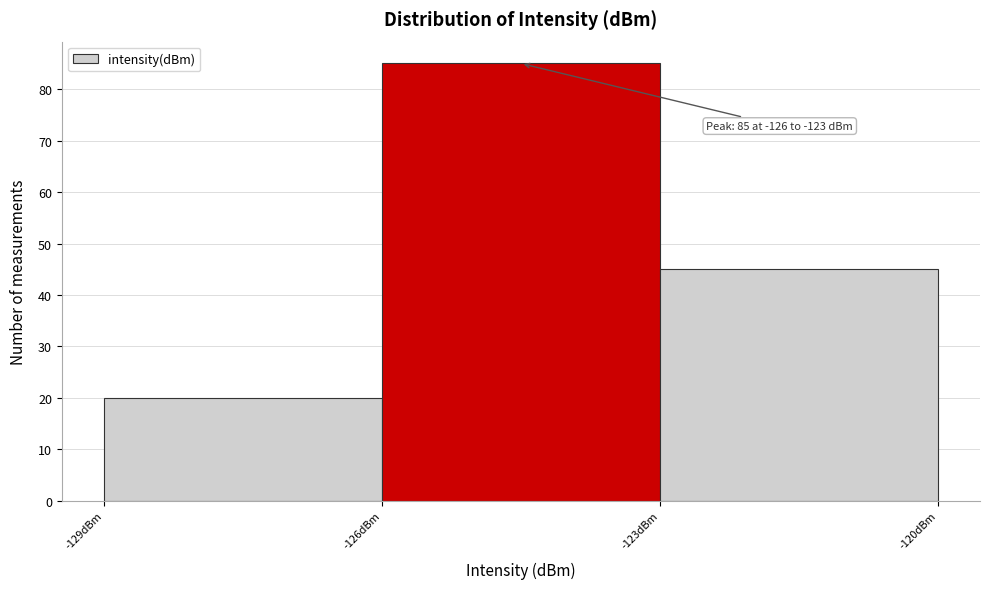

Over which range of the x-axis is the bar tallest?

-126 to -123